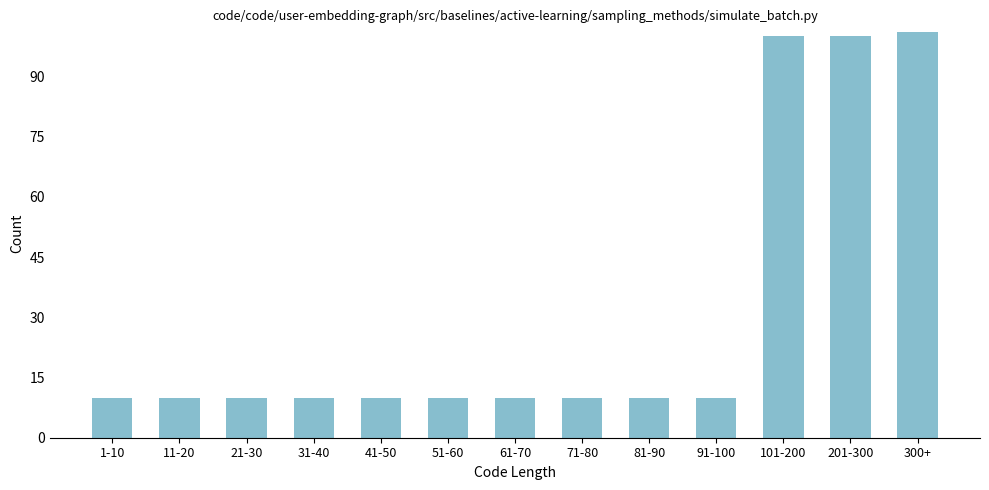

Reading right to left, transcribe all the data shown in this chart.

300+=101	201-300=100	101-200=100	91-100=10	81-90=10	71-80=10	61-70=10	51-60=10	41-50=10	31-40=10	21-30=10	11-20=10	1-10=10